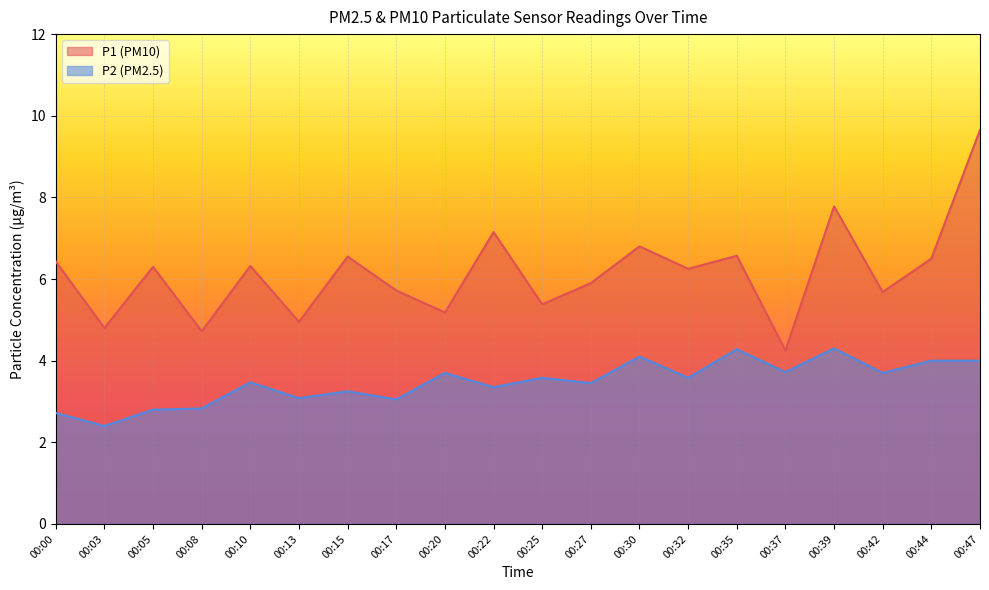

True or false: P1 and P2 intersect in this chart.

False